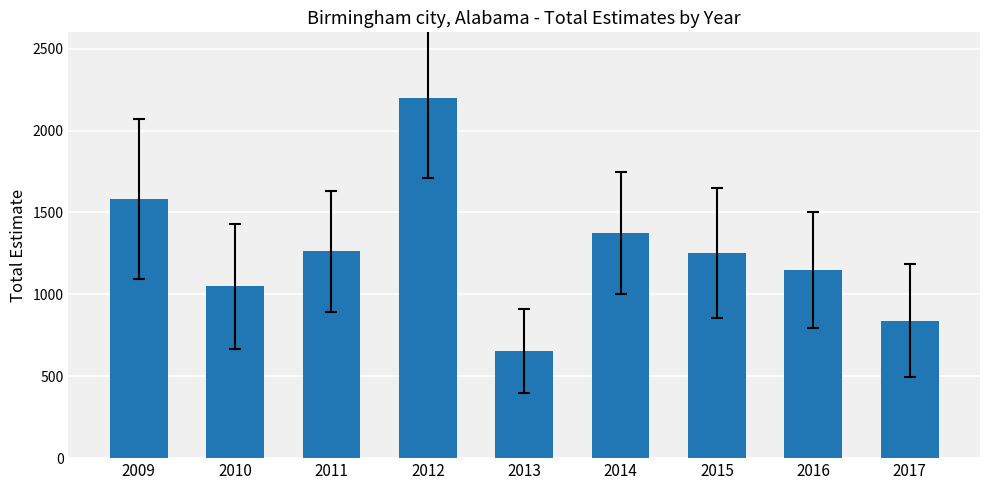

What is the sum of all values?

11363